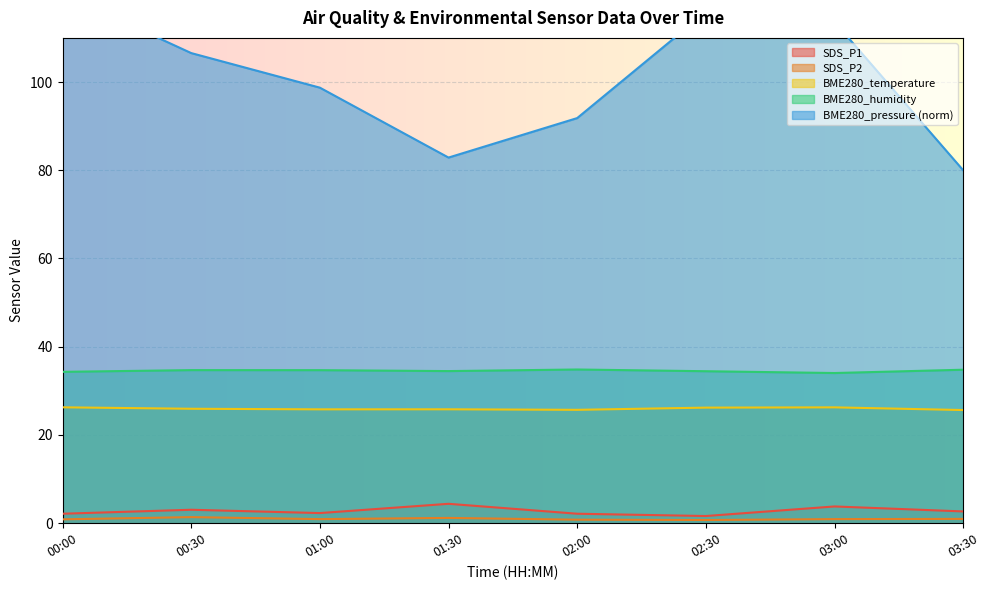

What is the difference between the maximum and minimum values in the BME280_temperature series?

0.6